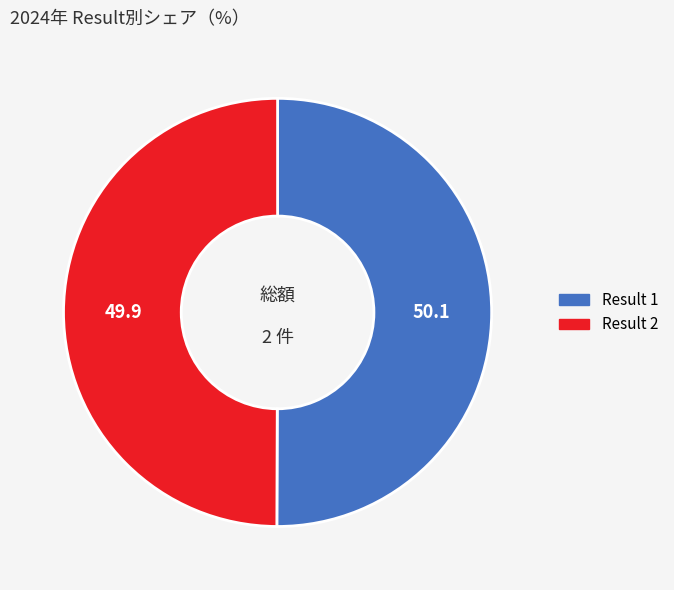

Count the number of slices in the pie.

2